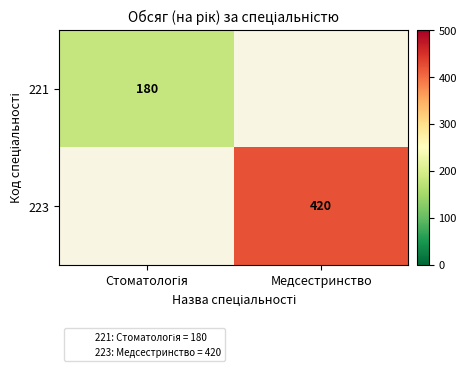

At which label is 221 closest to 180?

Стоматологія